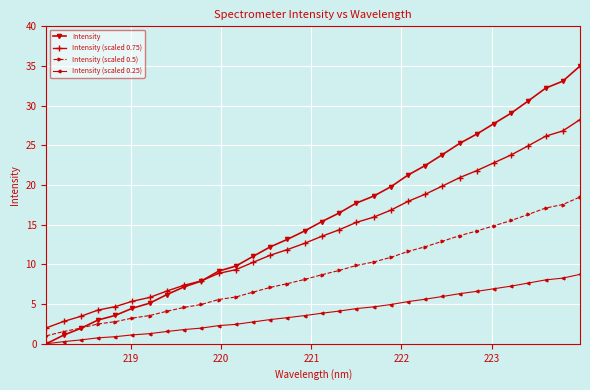

What is the value of the Intensity (scaled 0.75) point at the 14th from the left?

11.2